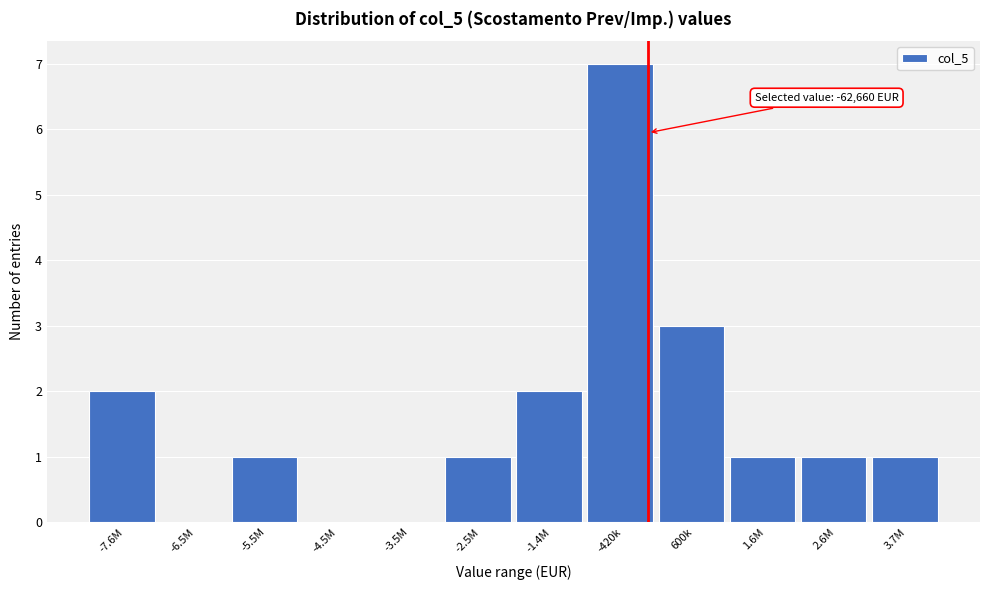

Reading left to right, extract all data points from this chart.

-7.6M=2	-6.5M=0	-5.5M=1	-4.5M=0	-3.5M=0	-2.5M=1	-1.4M=2	-420k=7	600k=3	1.6M=1	2.6M=1	3.7M=1